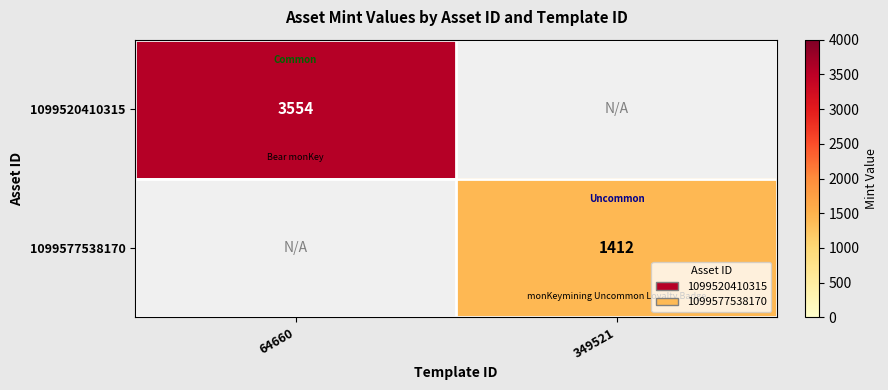

Is it true that 1099520410315 equals 3554 at 64660?

True